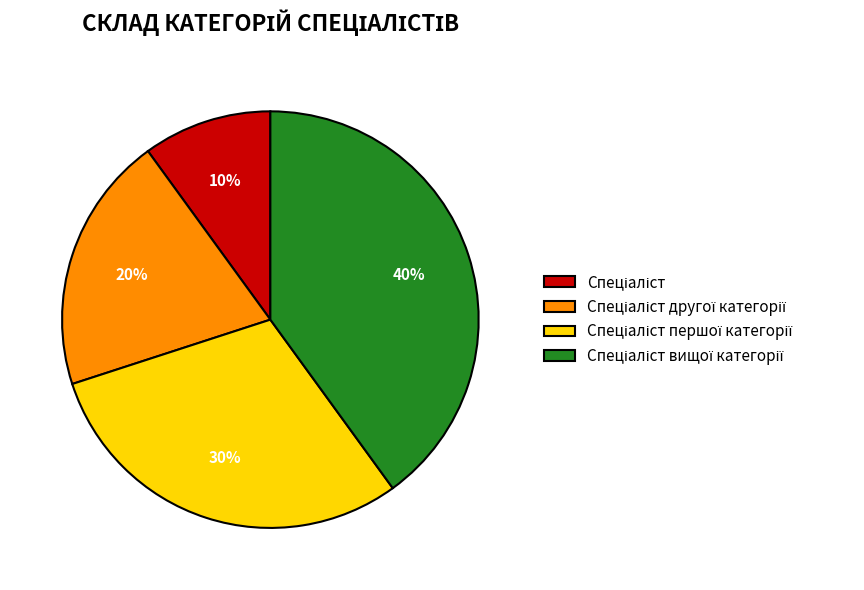

Is there any slice that represents more than half of the pie?

No